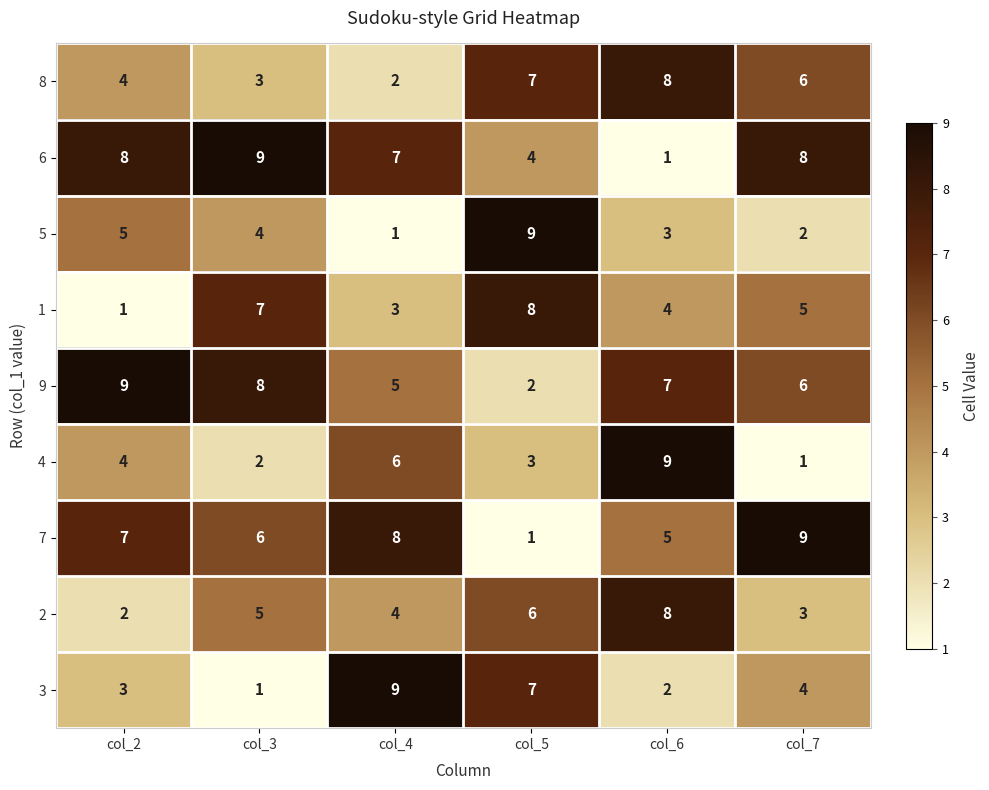

What is the total value across all series at col_5?

47